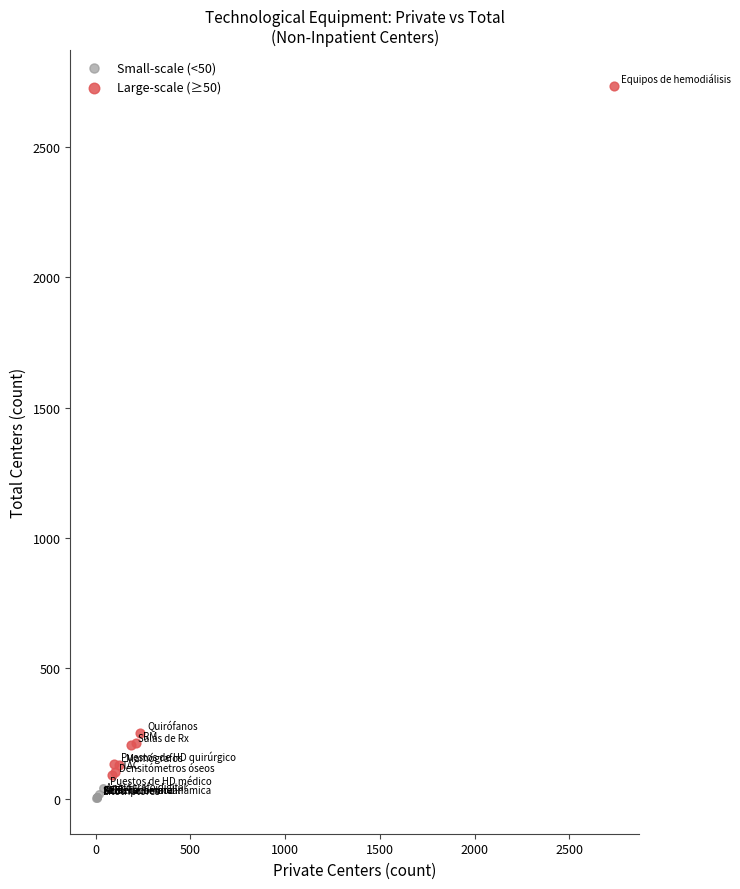

Which series has the largest Y range (max minus min)?

Large-scale (≥50)